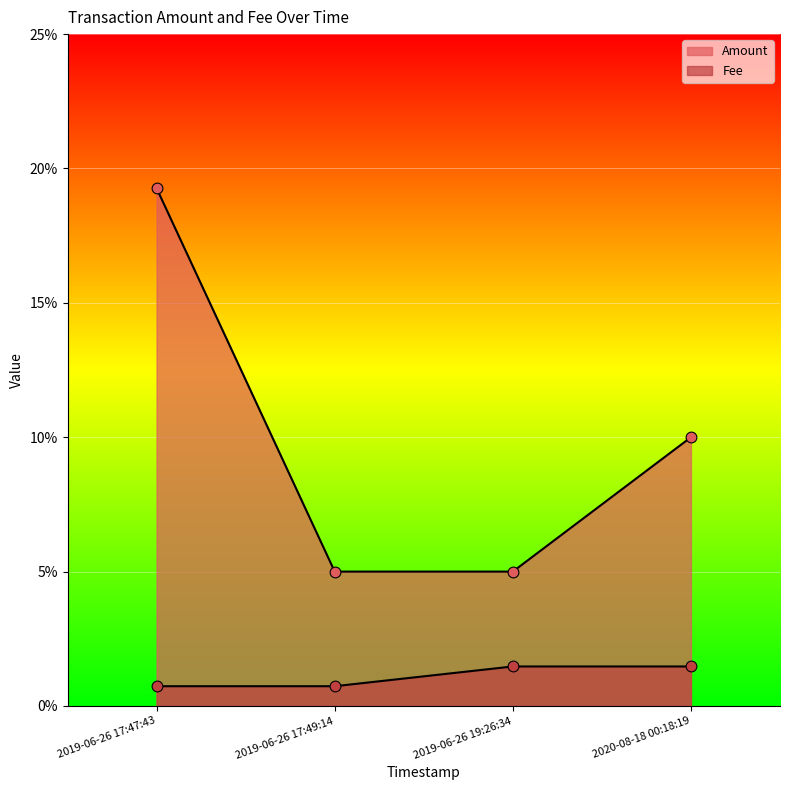

What is the total value across all series at 2019-06-26 17:49:14?

0.1